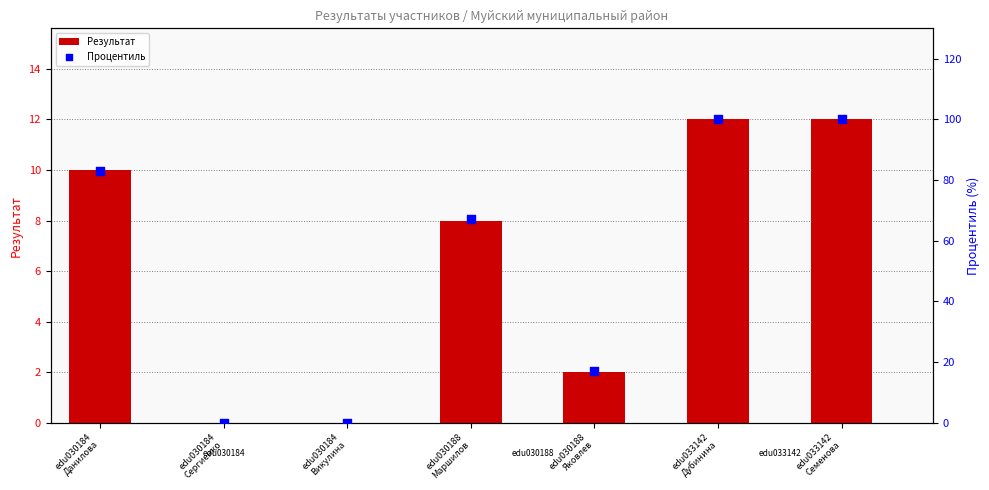

What is the total value across all series at edu033142
Дубинина?

112